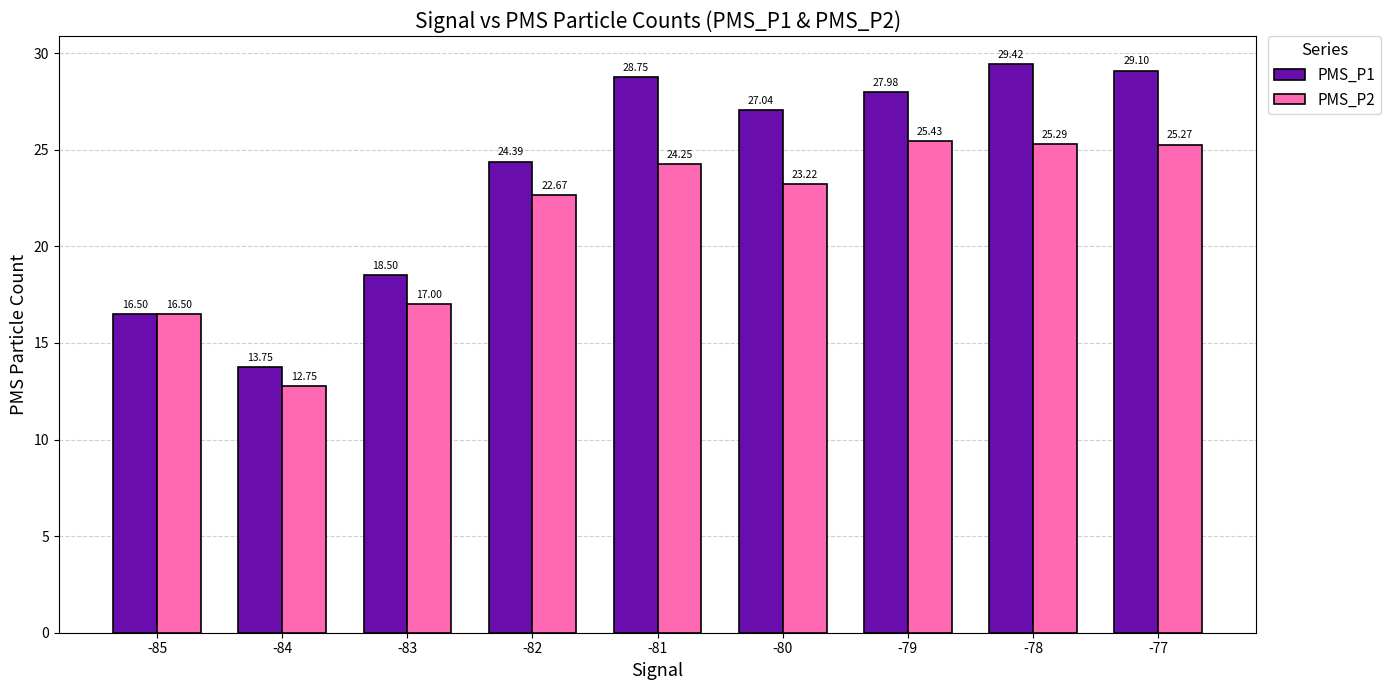

What is the difference between the maximum and minimum values in the PMS_P2 series?

12.7